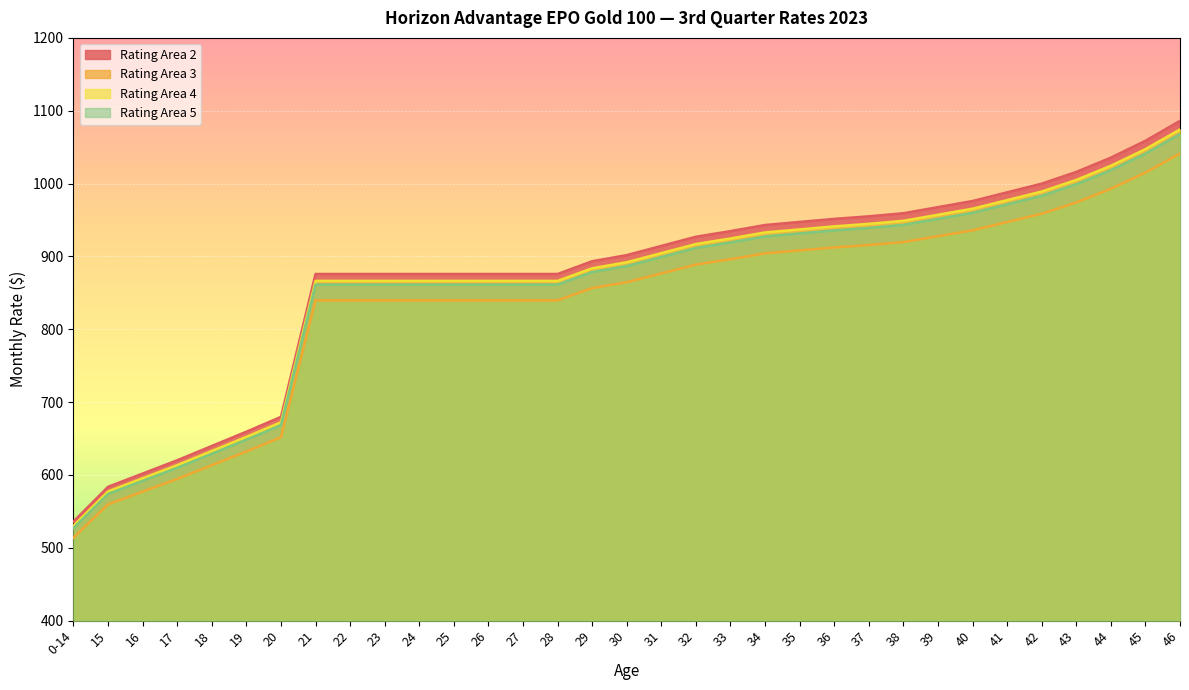

Is the value of Rating Area 2 at 26 greater than the value of Rating Area 4 at 39?

No